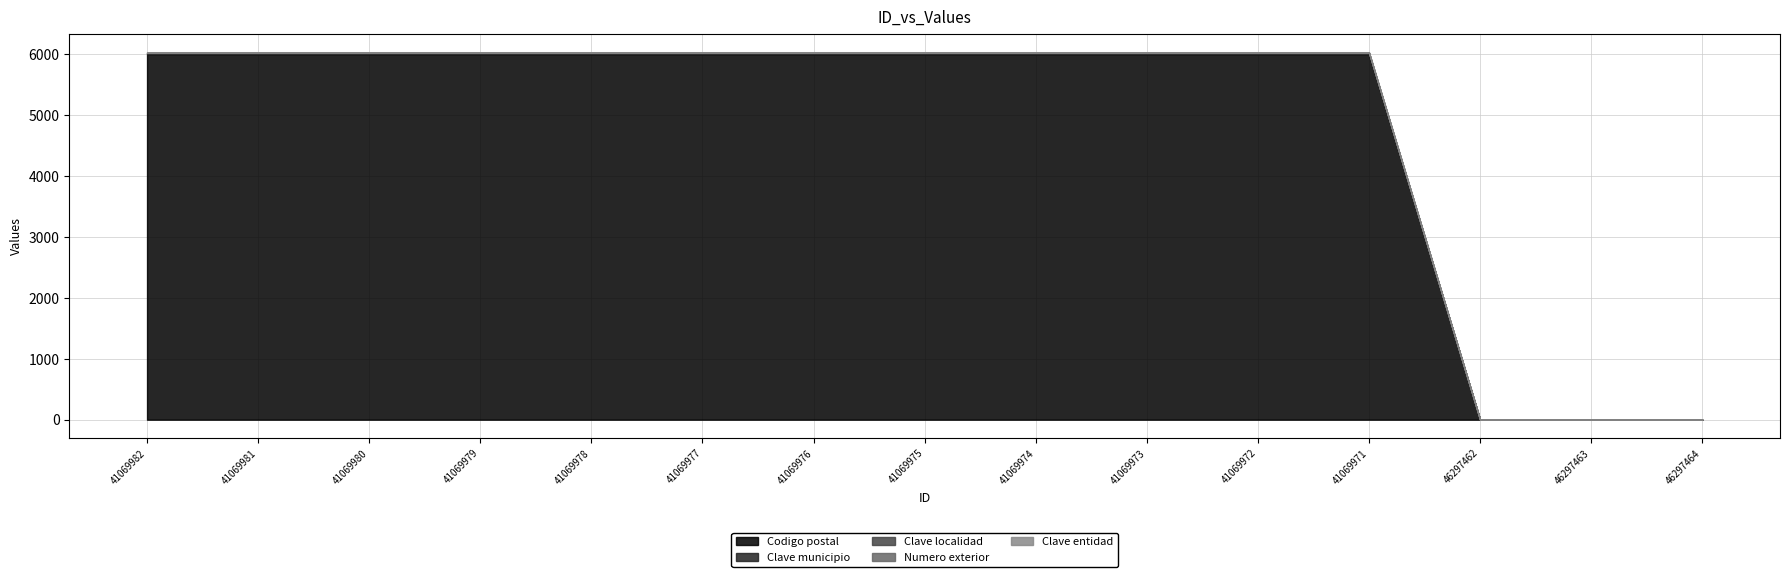

What is the greatest value displayed?

6000